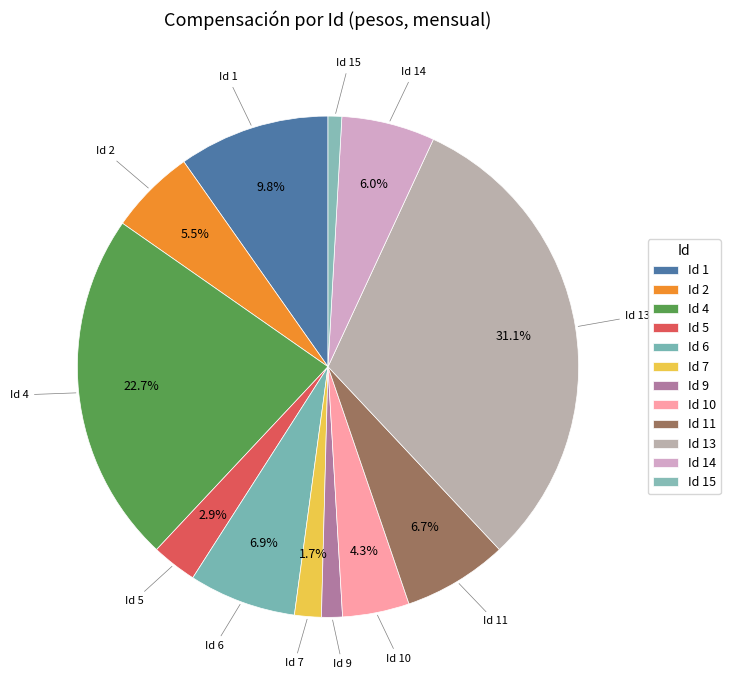

What is the ratio of the value at Id 13 to the value at Id 11?

4.6